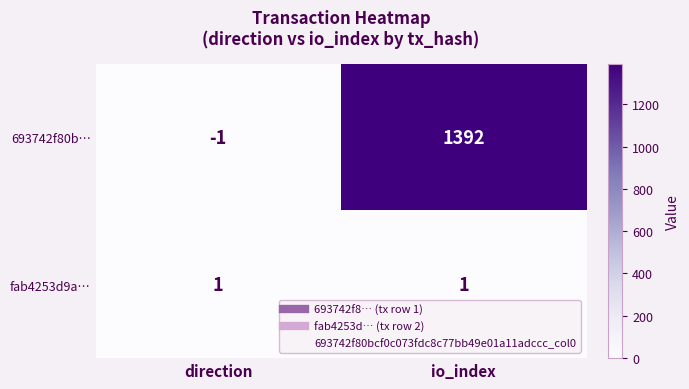

Which label corresponds to the largest value in the chart?

io_index